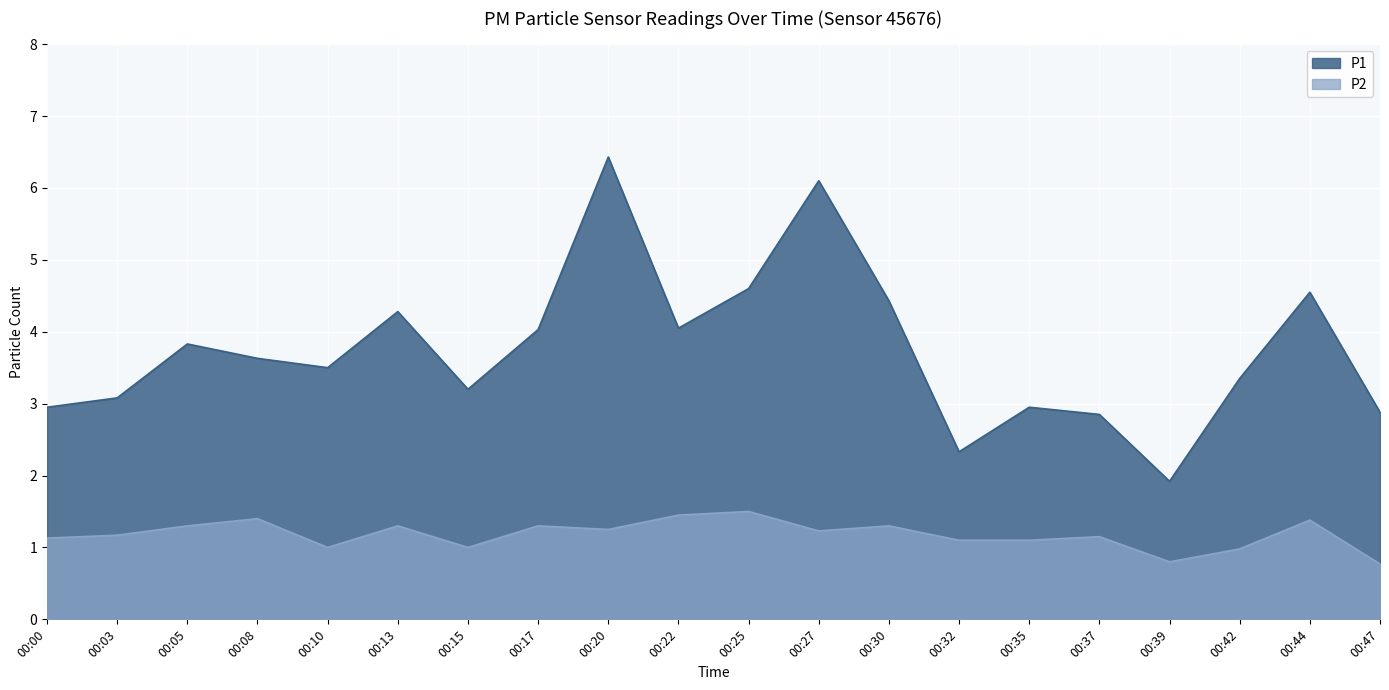

In P2, how many points are lower than both neighbors (excluding endpoints)?

5